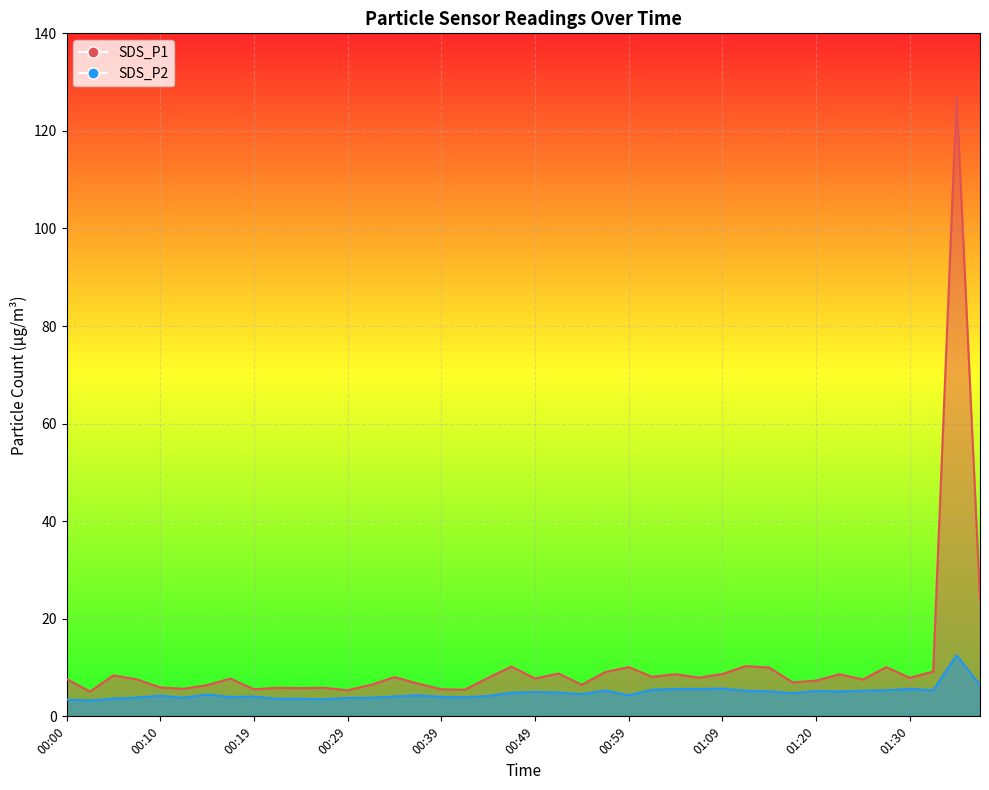

How many values in the SDS_P1 series are below 7?

15